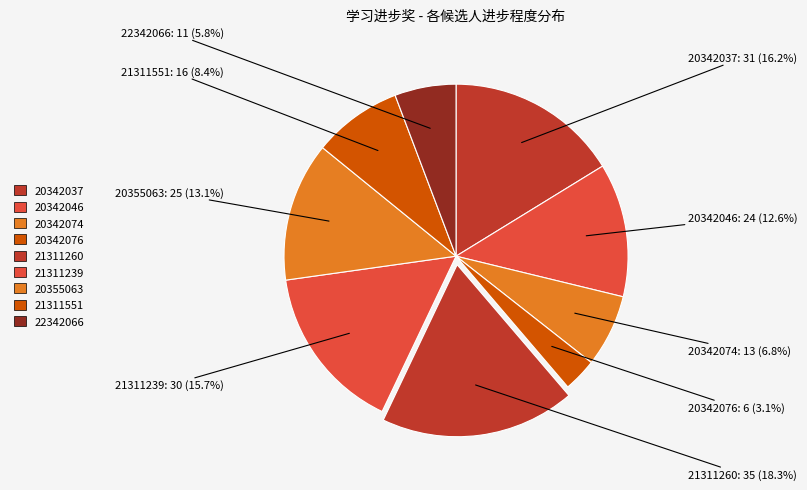

How many segments does this pie chart have?

9